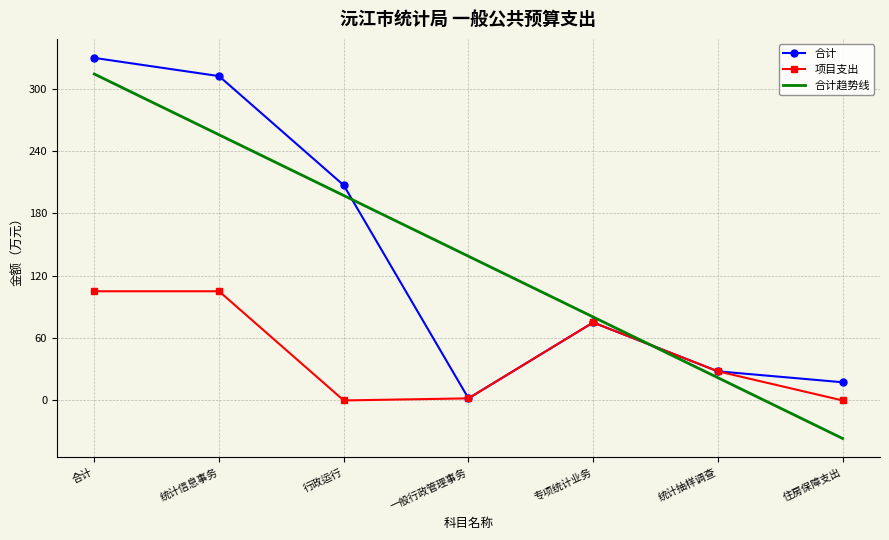

The value of 合计 at 统计信息事务 is 128.0. True or false?

False